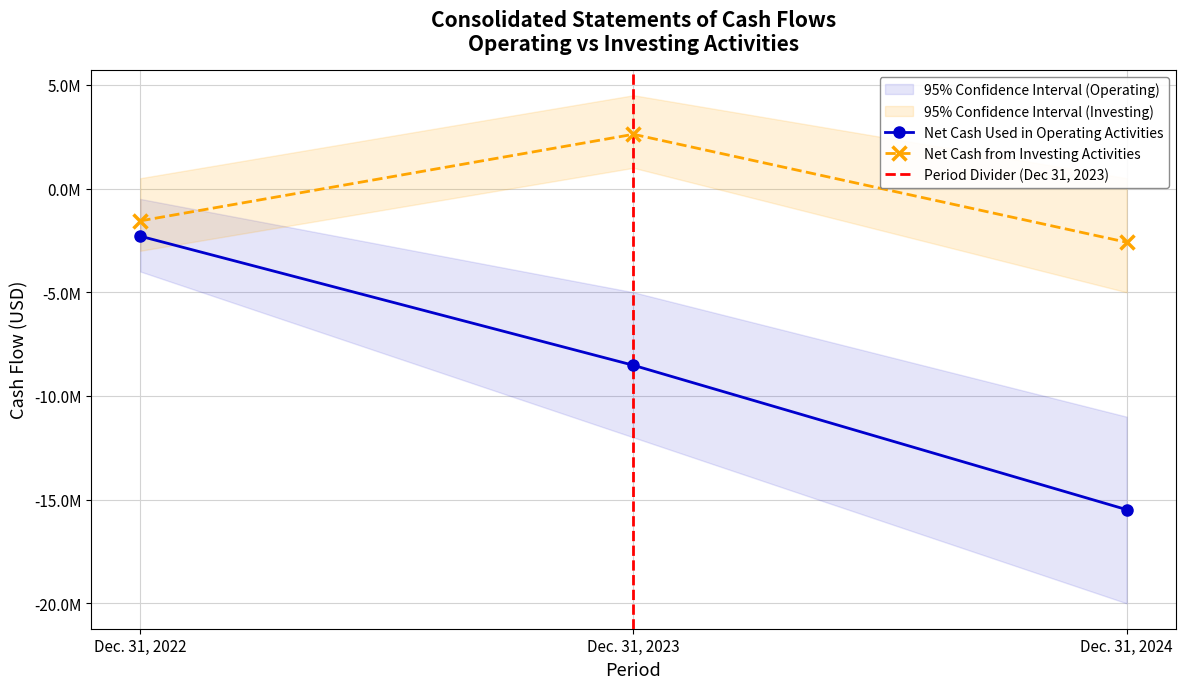

What is the difference between the maximum and minimum values in the Net cash used in operating activities series?

13187000